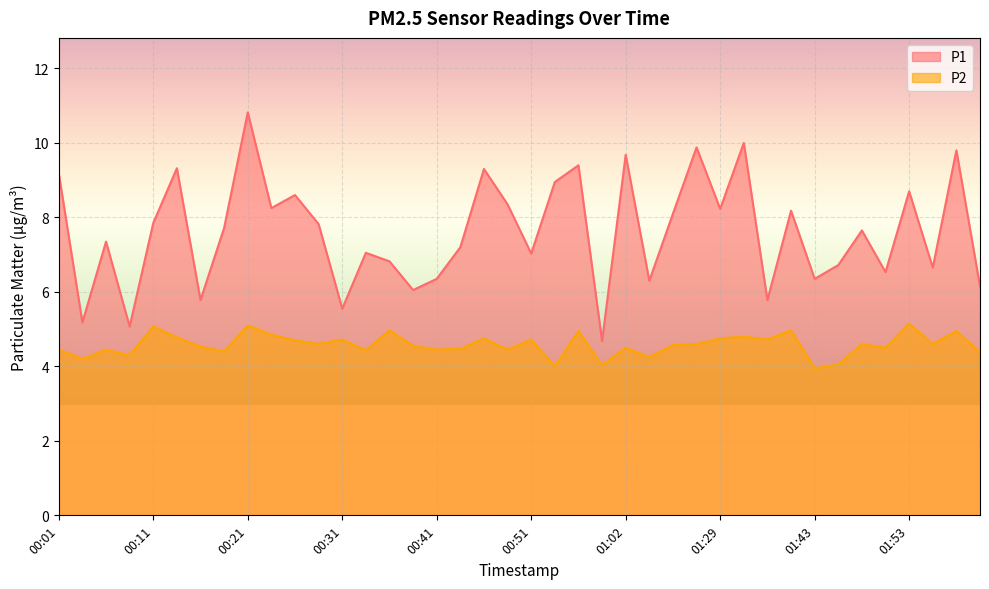

At 01:35, list the series in order from largest to smallest.

P1, P2